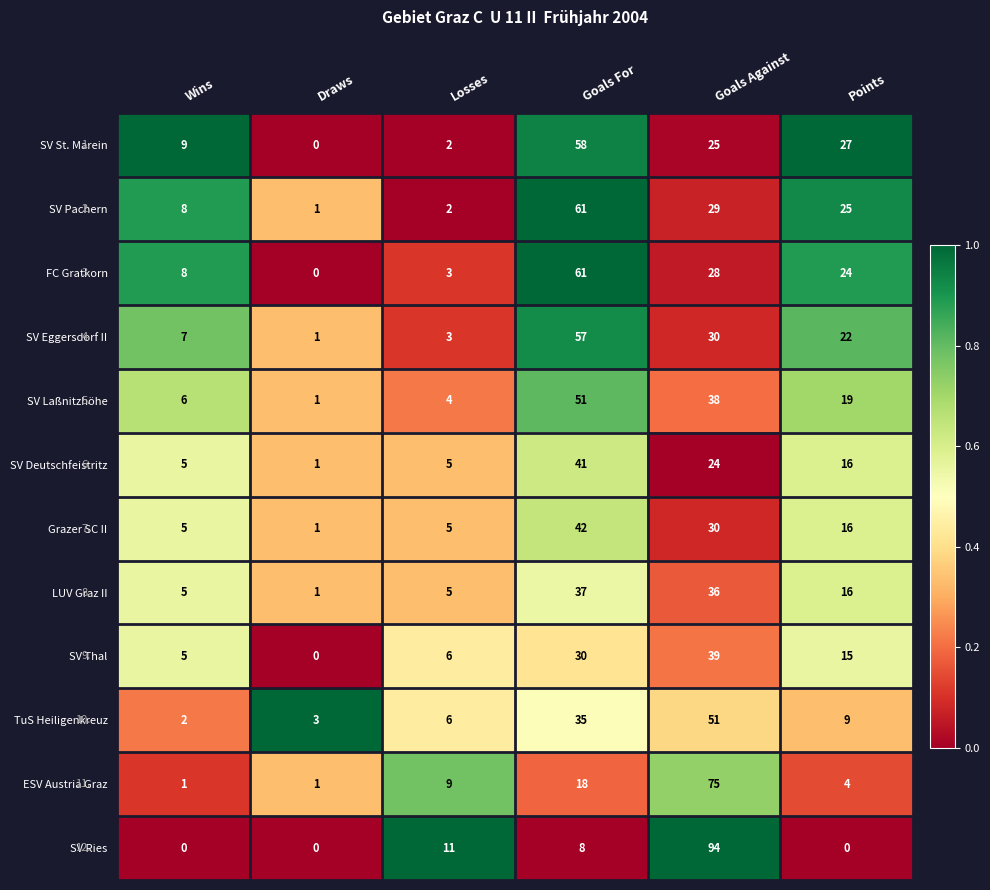

Where does the LUV Graz II series first go above 16?

Goals For